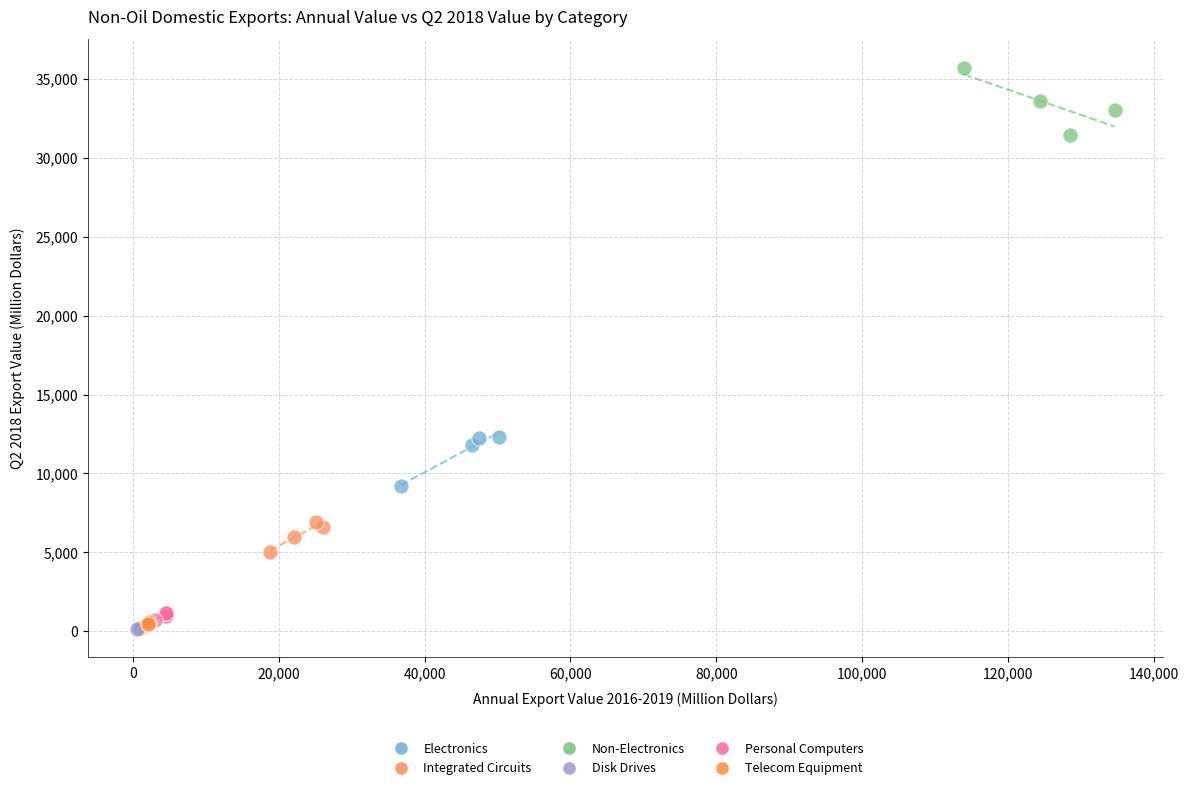

Which series contains the highest Y value?

Non-Electronics